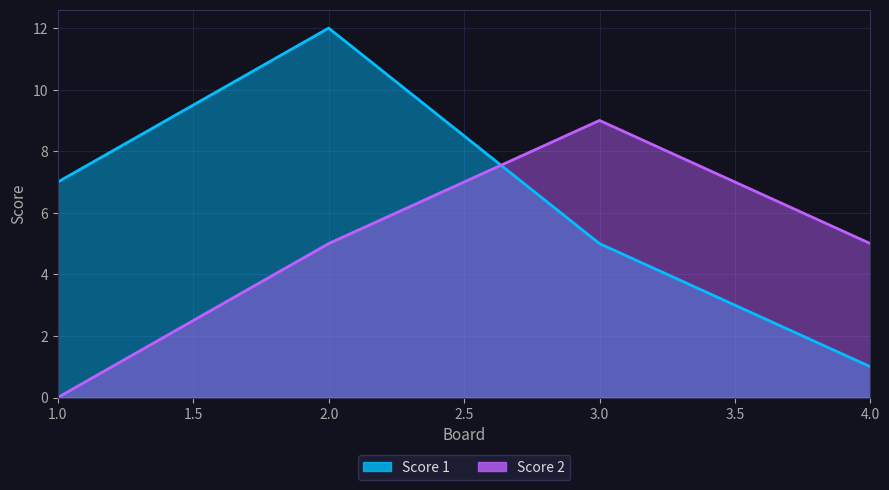

What is the difference between the highest and lowest values at 4?

4